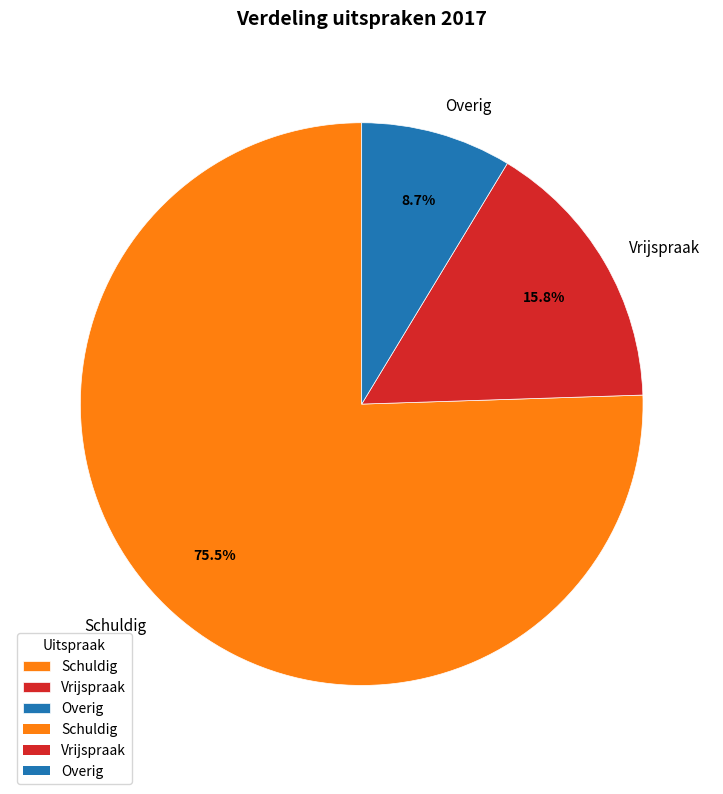

Is it true that Vrijspraak is 8% of the pie?

False